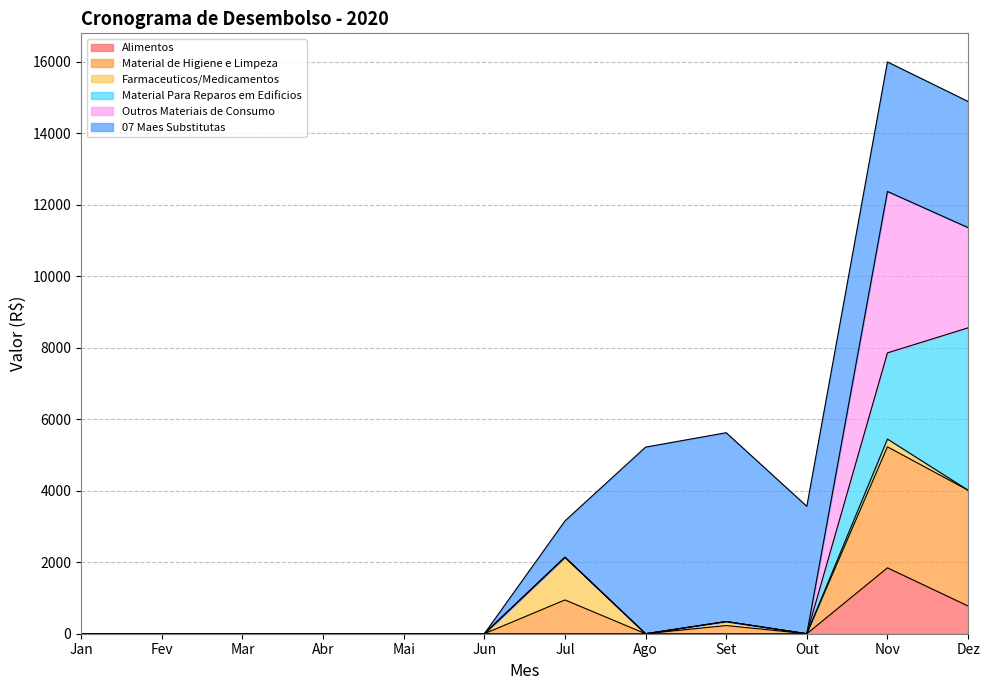

What is the label of the 12th point from the left?

Dez